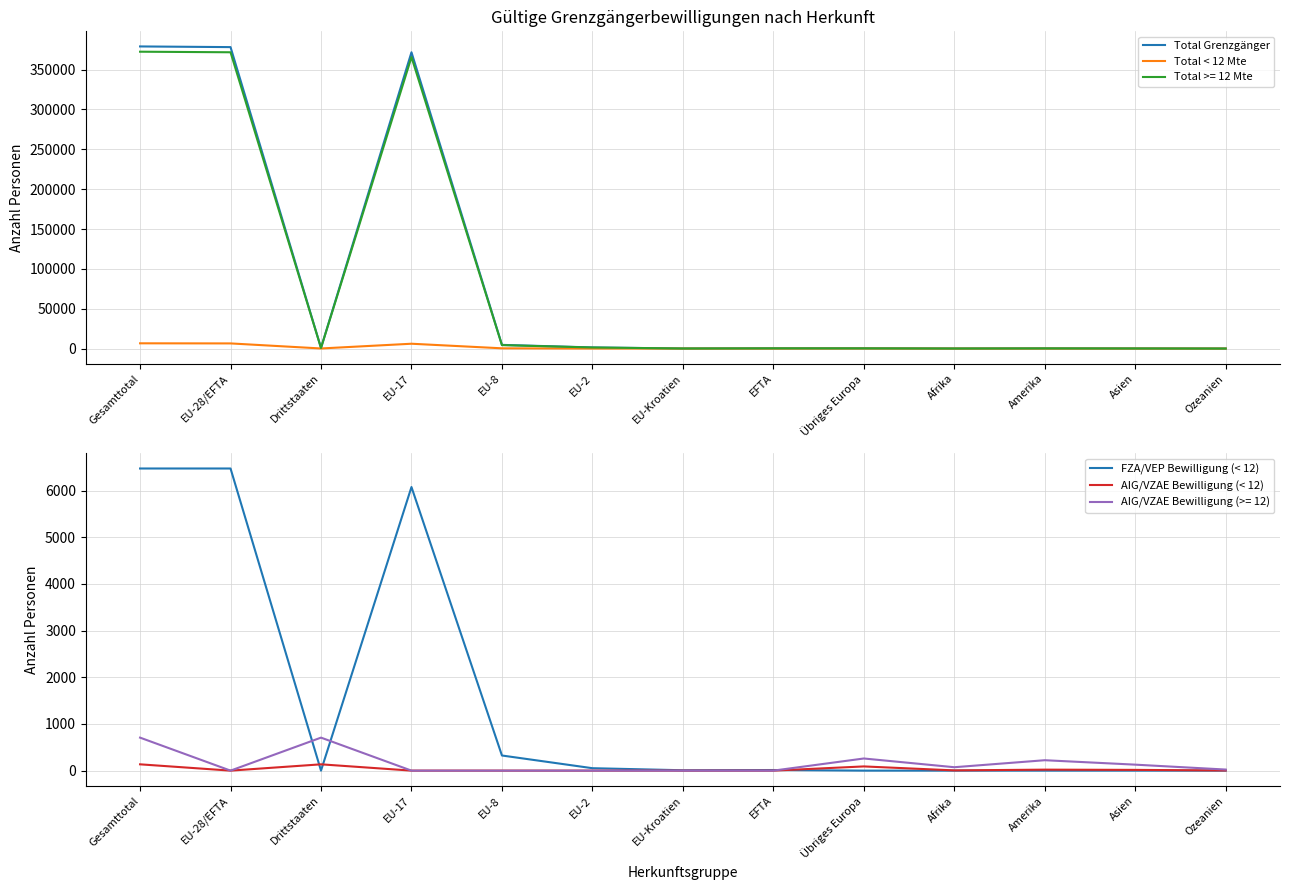

Which series has the largest total across all categories?

Total Grenzgänger